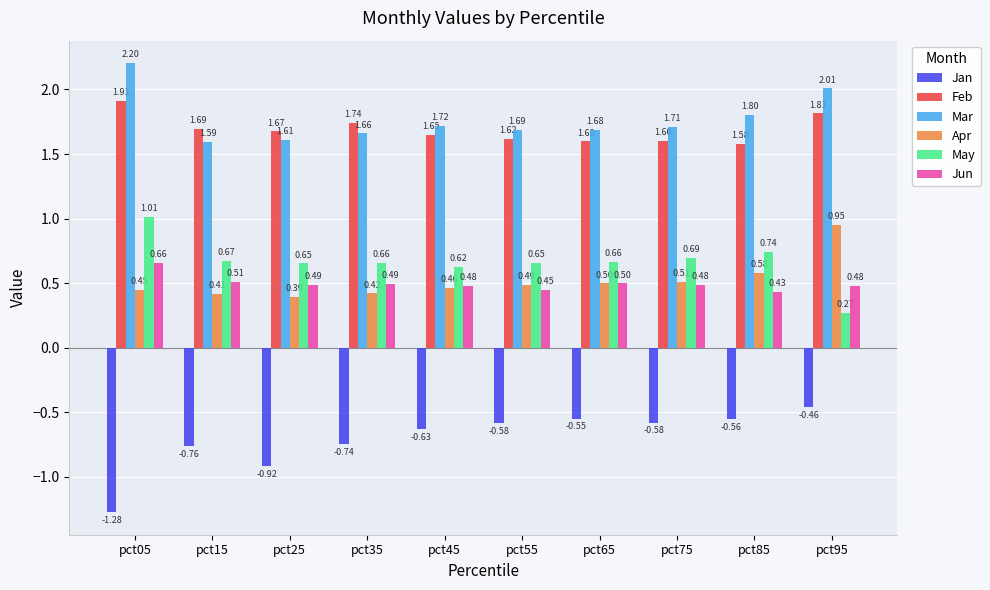

How many distinct data groups are displayed?

6